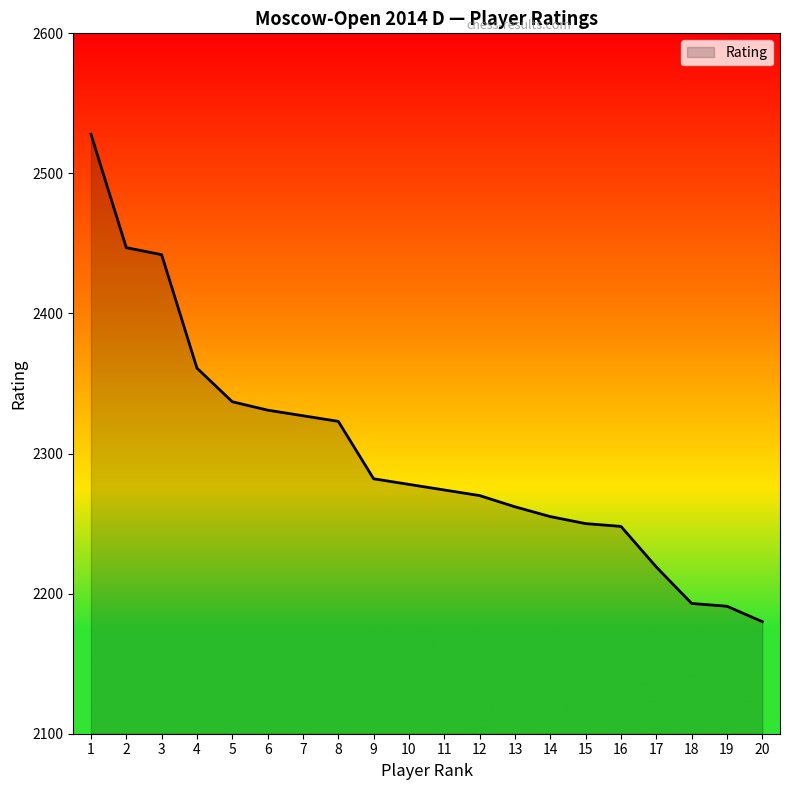

Which label corresponds to the smallest value in the chart?

20